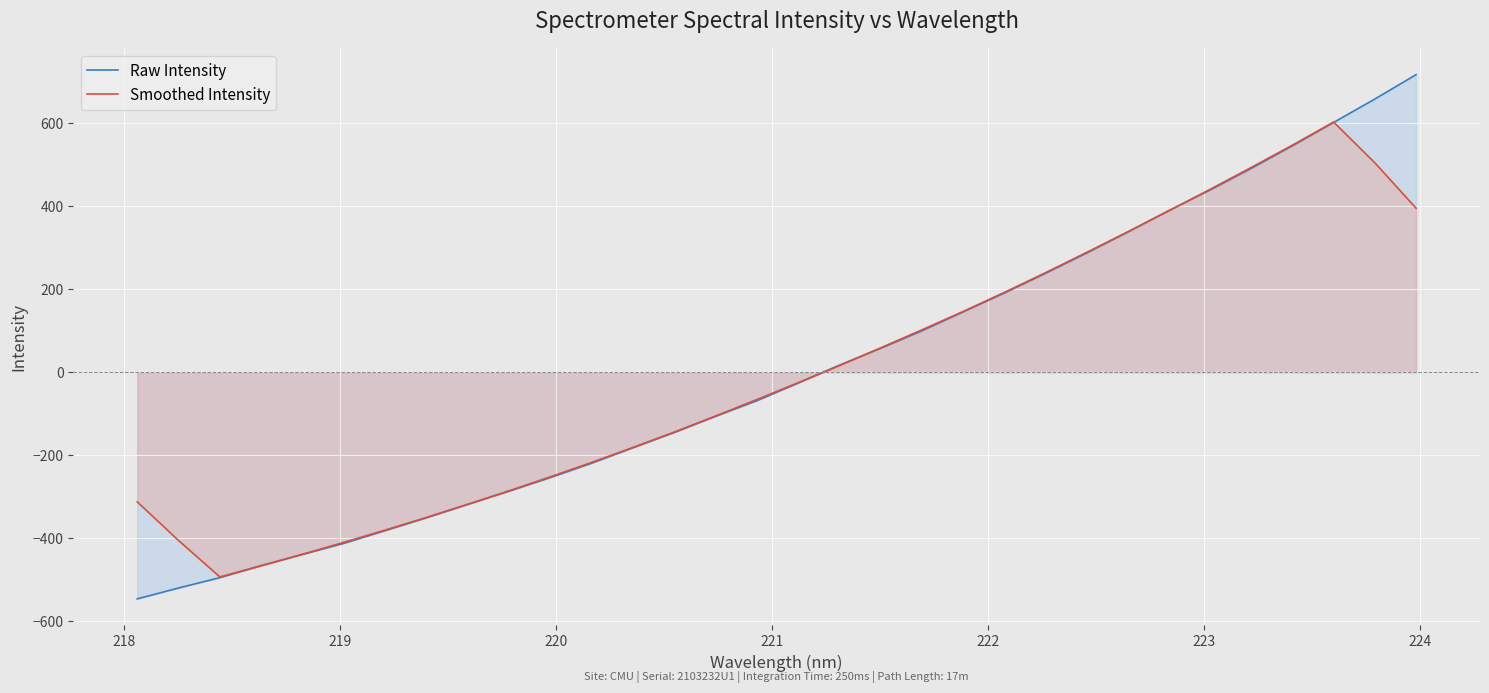

What is the minimum value shown in the chart?

-545.8